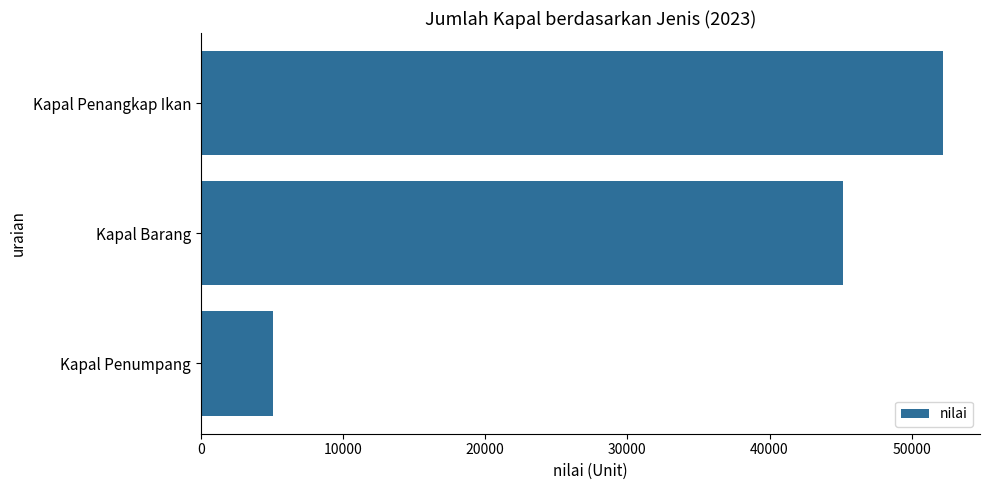

Rank the categories by value from highest to lowest.

Kapal Penangkap Ikan, Kapal Barang, Kapal Penumpang